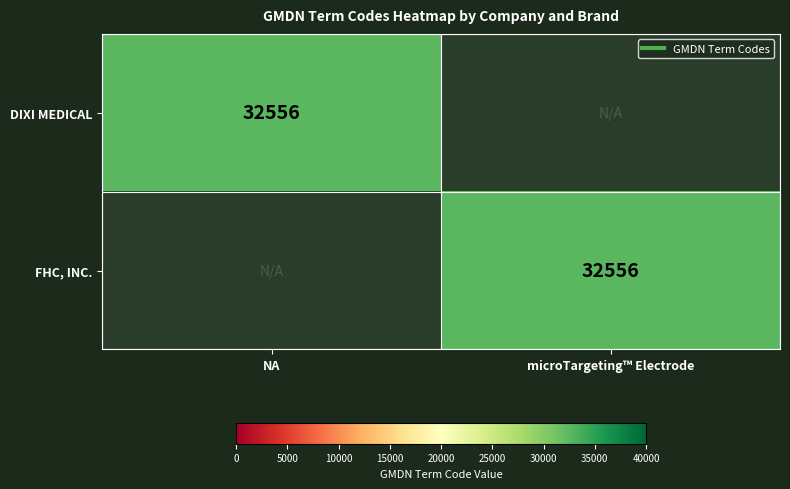

What is the total value across all series at NA?

32556